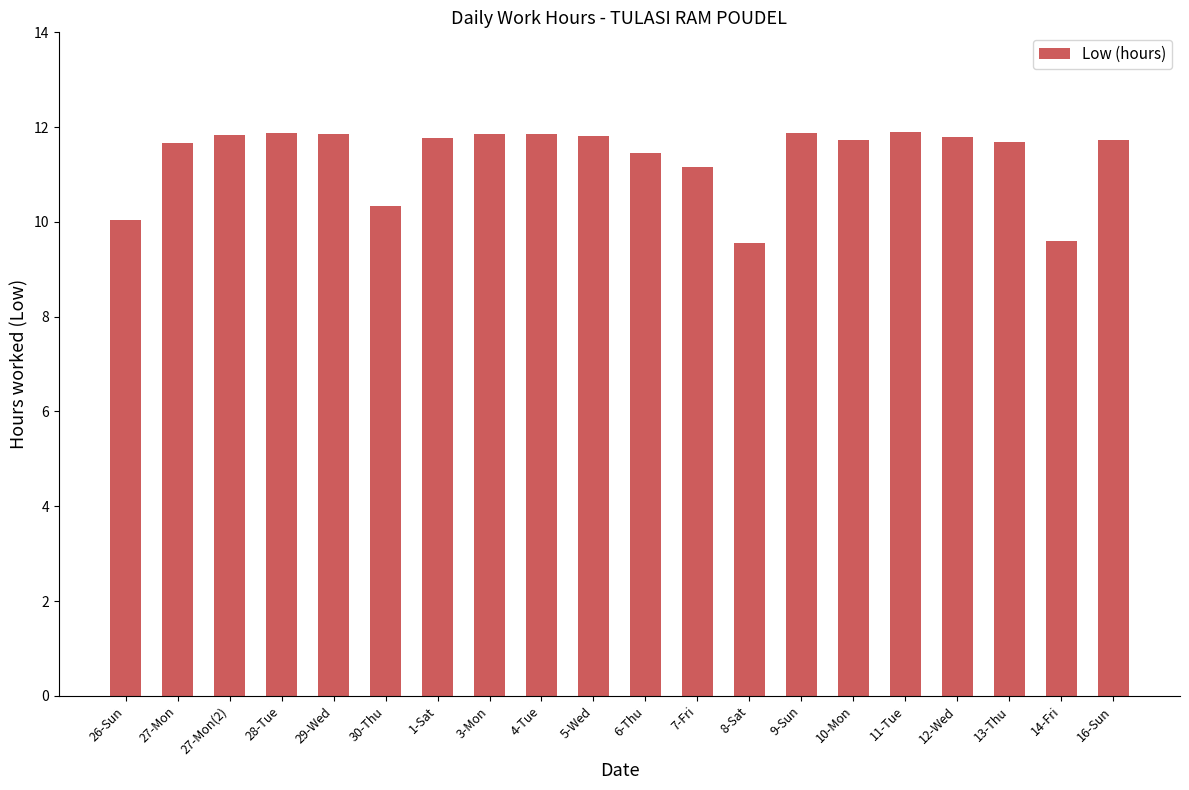

What is the label of the 17th bar from the right?

28-Tue